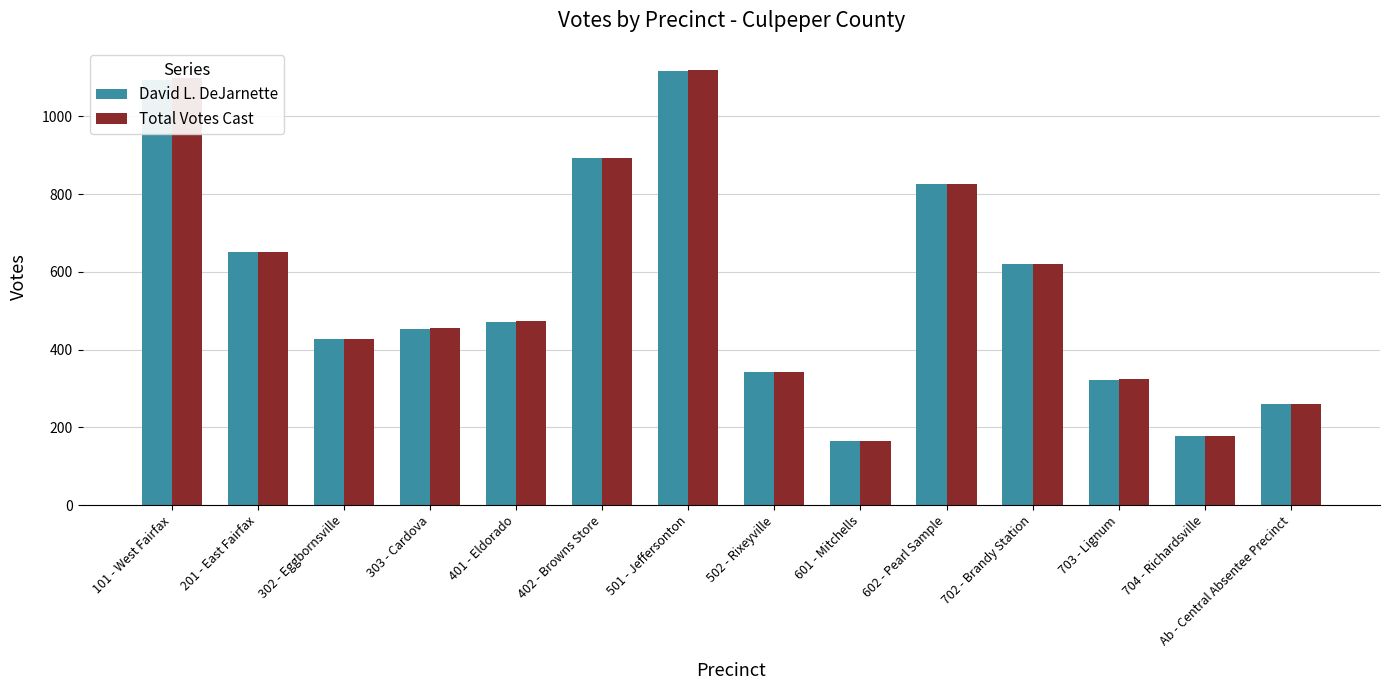

What position from the right is 101 - West Fairfax?

14